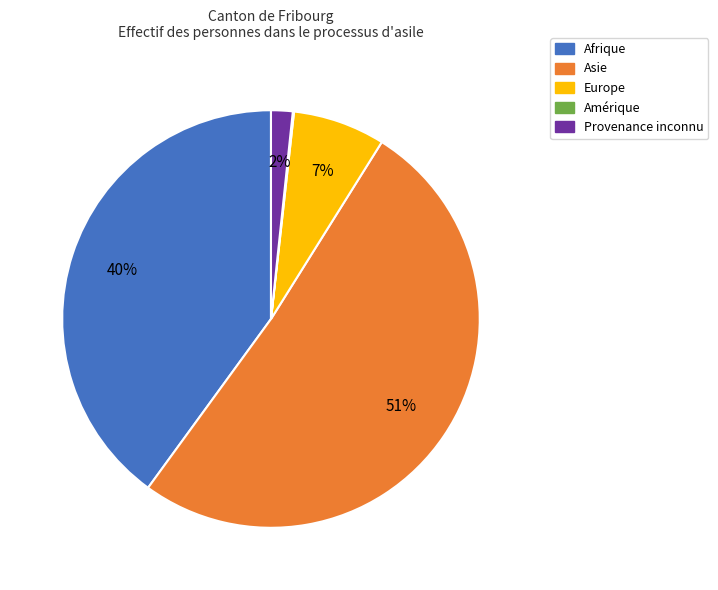

To the nearest percent, what is the average slice percentage?

20%